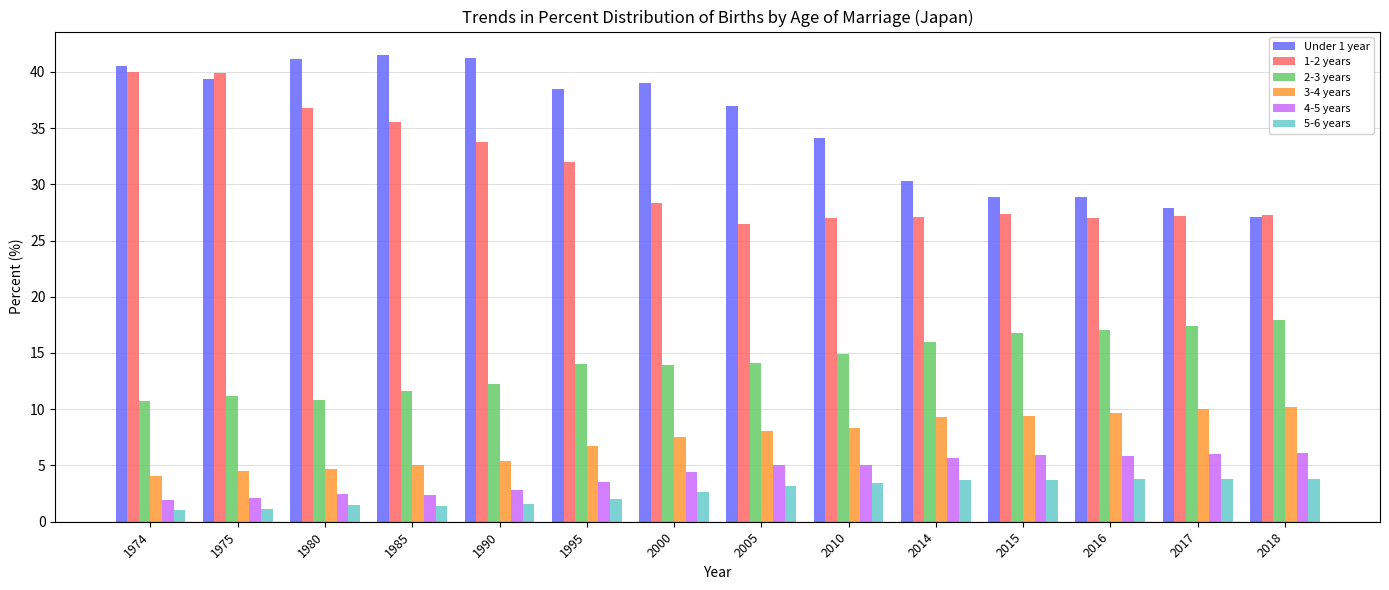

Rank the series by their maximum value, from highest to lowest.

Under 1 year, 1-2 years, 2-3 years, 3-4 years, 4-5 years, 5-6 years